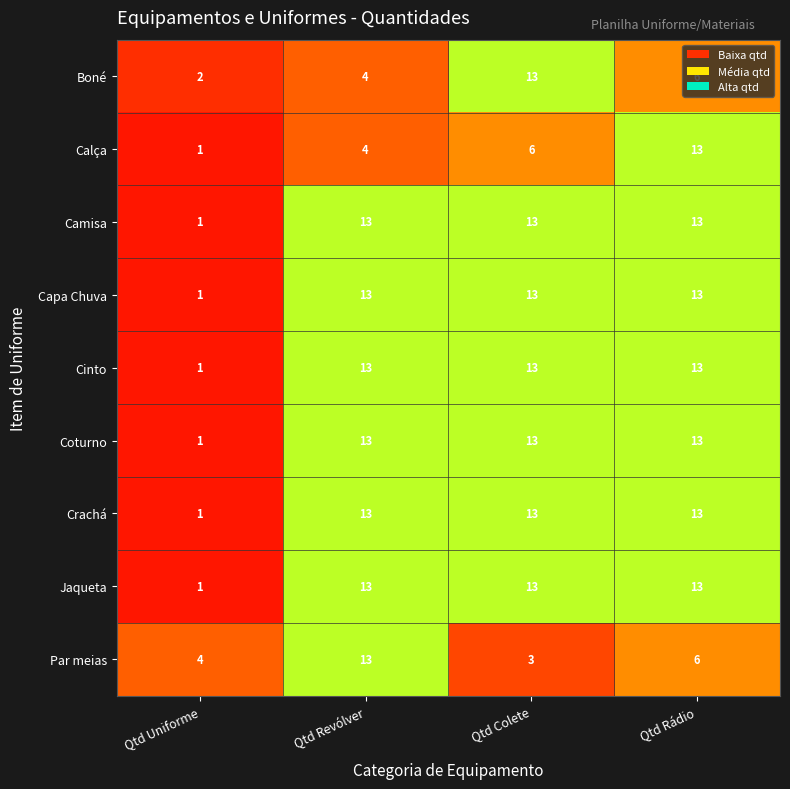

What is the greatest value displayed?

13